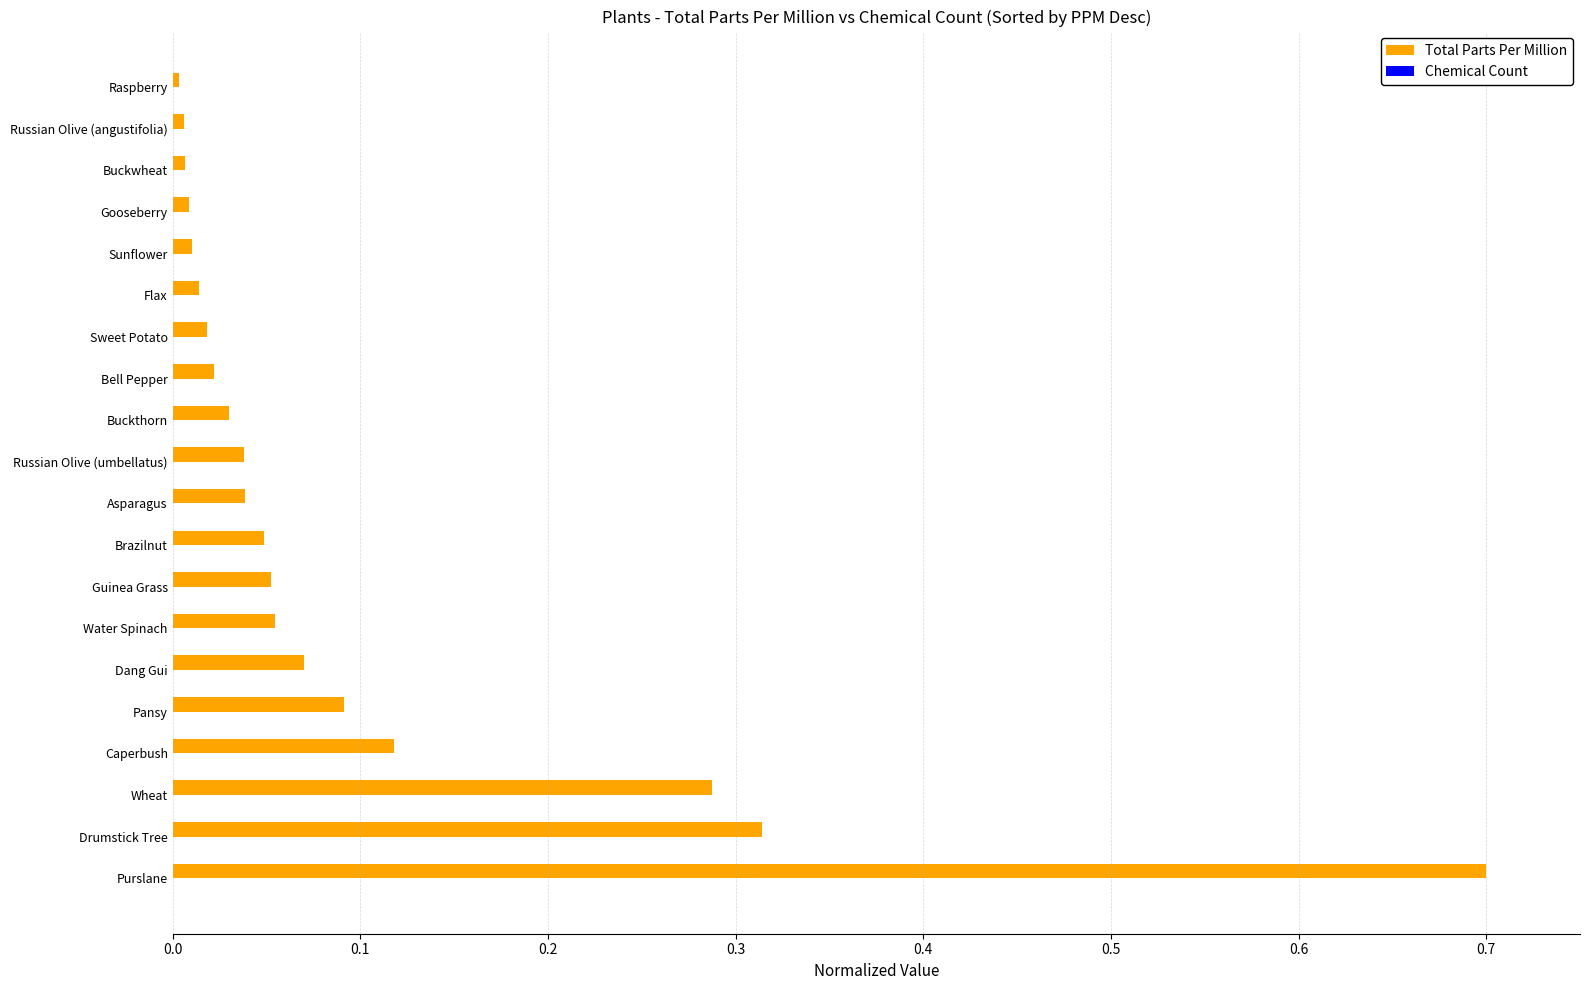

Which series has the largest total across all categories?

Total Parts Per Million